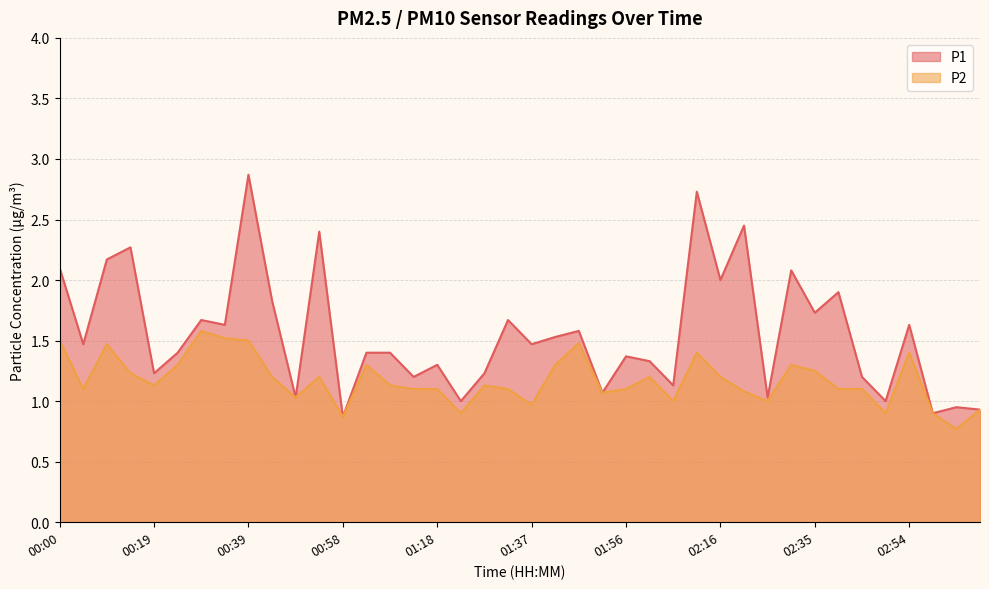

Reading left to right, transcribe all the data shown in this chart.

P1: 00:00=2.1	00:05=1.5	00:10=2.2	00:15=2.3	00:19=1.2	00:24=1.4	00:29=1.7	00:34=1.6	00:39=2.9	00:44=1.8	00:48=1.0	00:53=2.4	00:58=0.9	01:03=1.4	01:08=1.4	01:13=1.2	01:18=1.3	01:22=1.0	01:27=1.2	01:32=1.7	01:37=1.5	01:42=1.5	01:47=1.6	01:51=1.1	01:56=1.4	02:01=1.3	02:06=1.1	02:11=2.7	02:16=2.0	02:21=2.5	02:25=1.0	02:30=2.1	02:35=1.7	02:40=1.9	02:45=1.2	02:50=1.0	02:54=1.6	02:59=0.9	03:04=0.9	03:09=0.9
P2: 00:00=1.5	00:05=1.1	00:10=1.5	00:15=1.2	00:19=1.1	00:24=1.3	00:29=1.6	00:34=1.5	00:39=1.5	00:44=1.2	00:48=1.0	00:53=1.2	00:58=0.9	01:03=1.3	01:08=1.1	01:13=1.1	01:18=1.1	01:22=0.9	01:27=1.1	01:32=1.1	01:37=1.0	01:42=1.3	01:47=1.5	01:51=1.1	01:56=1.1	02:01=1.2	02:06=1.0	02:11=1.4	02:16=1.2	02:21=1.1	02:25=1.0	02:30=1.3	02:35=1.2	02:40=1.1	02:45=1.1	02:50=0.9	02:54=1.4	02:59=0.9	03:04=0.8	03:09=0.9